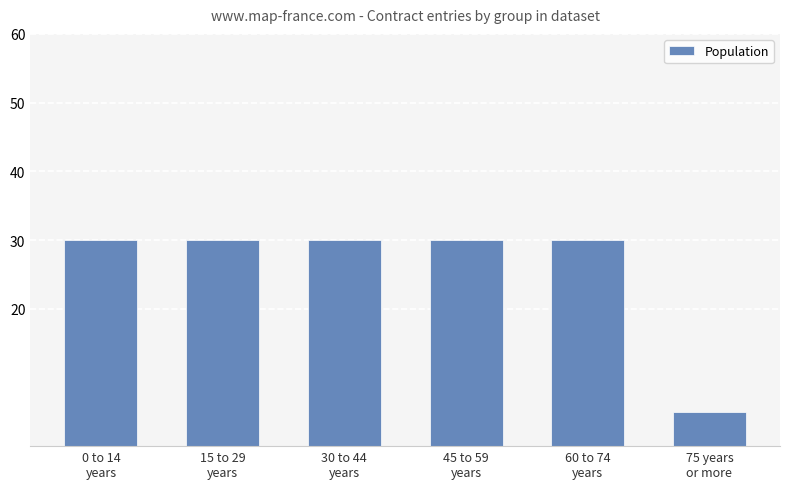

Is it true that the value at 60 to 74
years is 17?

False